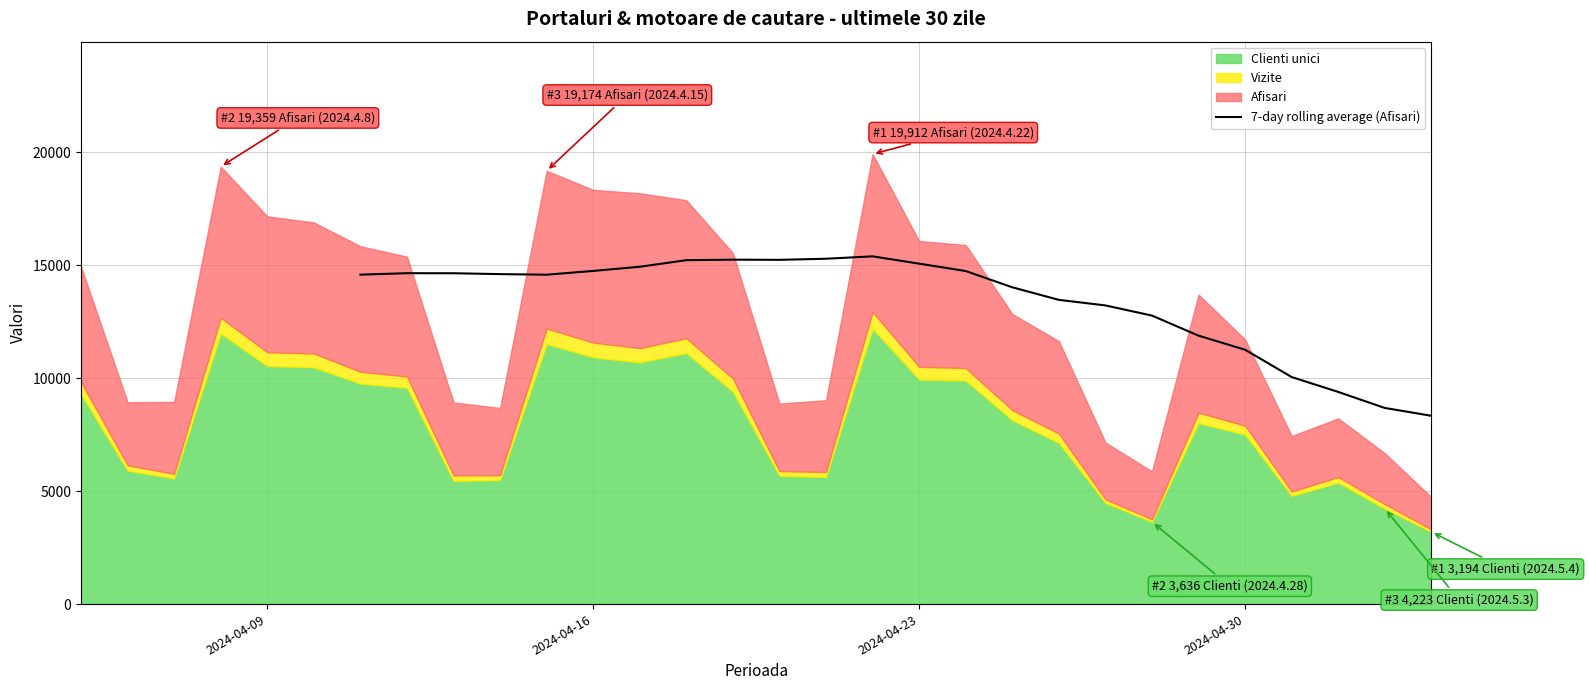

Does the chart display data point markers on the line(s)?

No